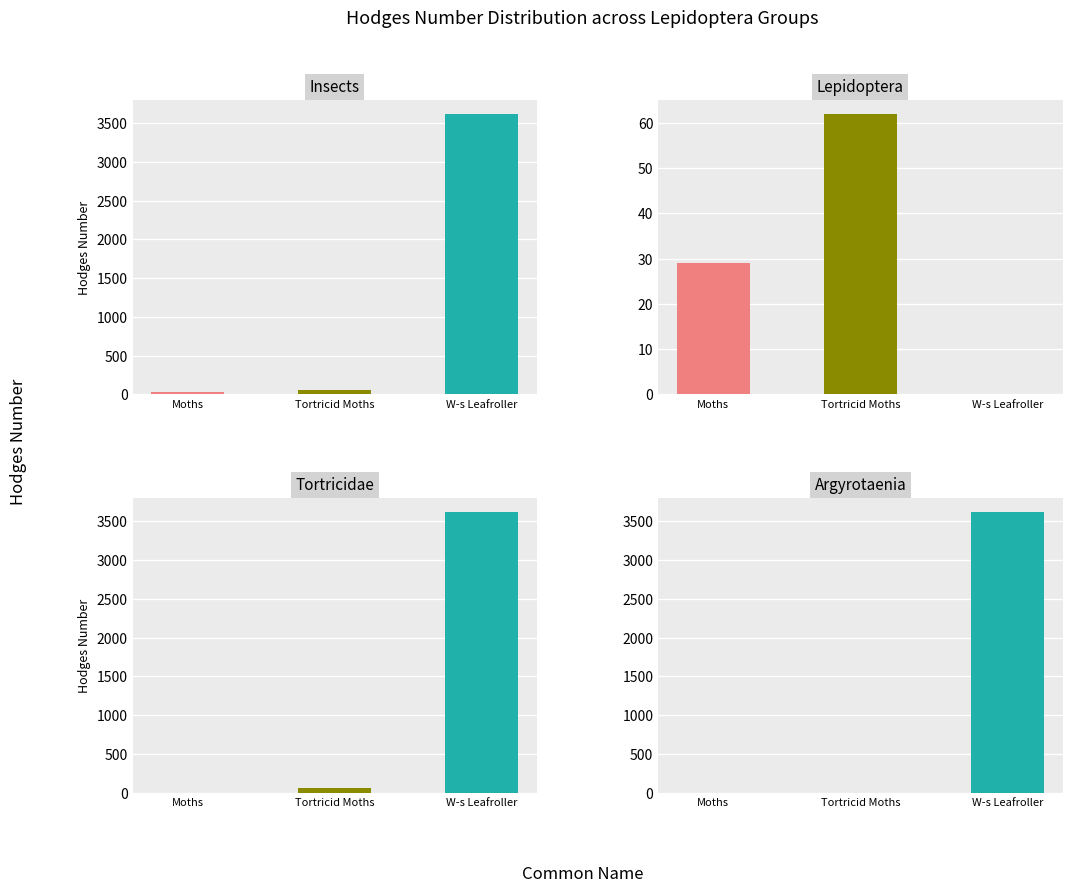

Reading left to right, extract all data points from this chart.

Insects: 29.0	62.1	3624.0
Lepidoptera: 29.0	62.1	0.0
Tortricidae: 0.0	62.1	3624.0
Argyrotaenia: 0.0	0.0	3624.0